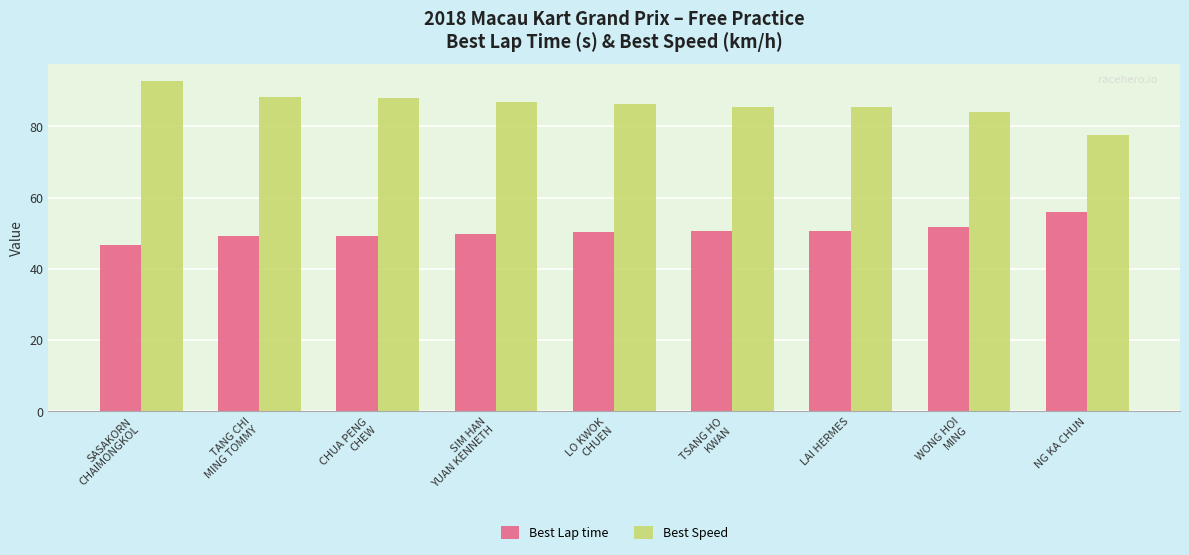

What is the difference between the maximum and minimum values in the Best Lap time series?

9.1